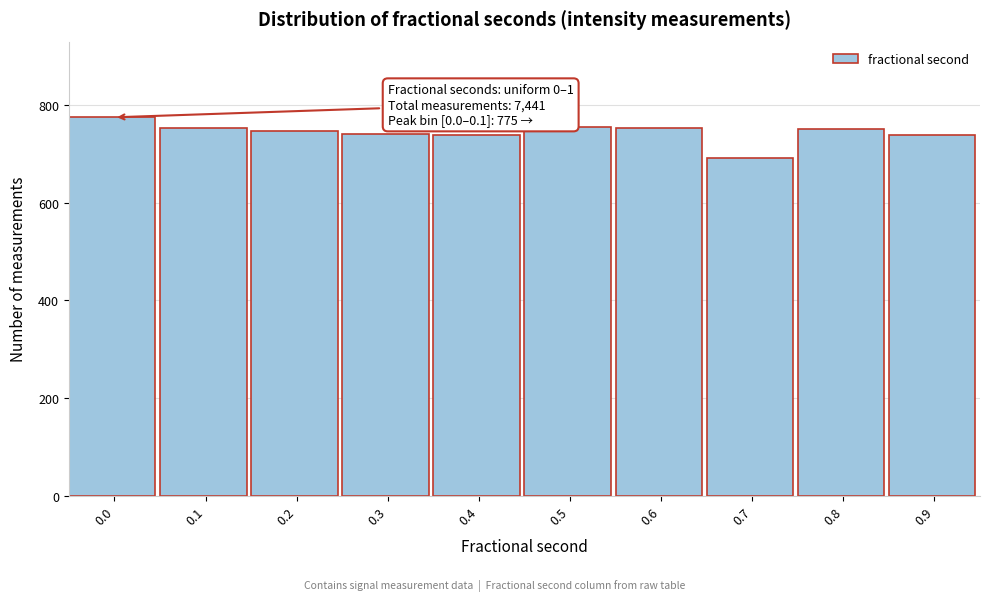

What is the sum of all values?

7441